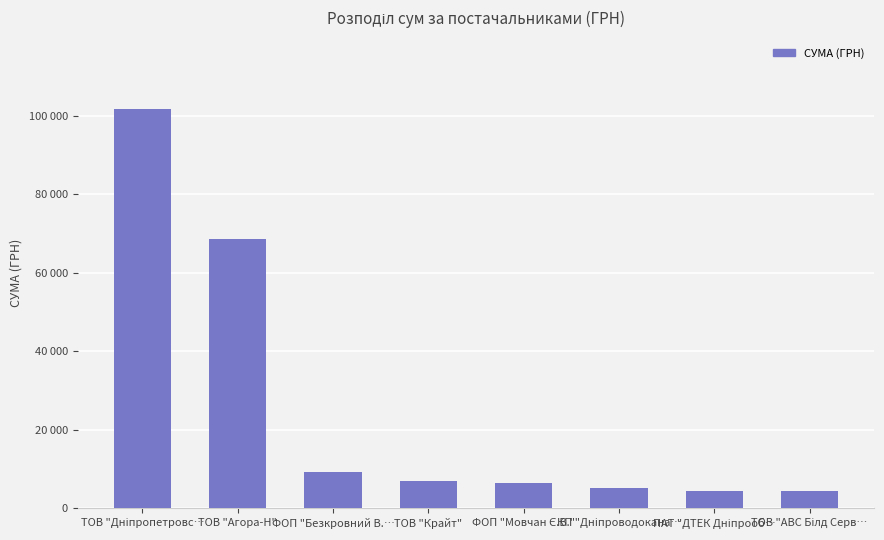

Reading right to left, what are all the values shown in this chart?

4514.0	4516.0	5149.0	6498.6	6987.8	9353.6	68612.7	101565.0